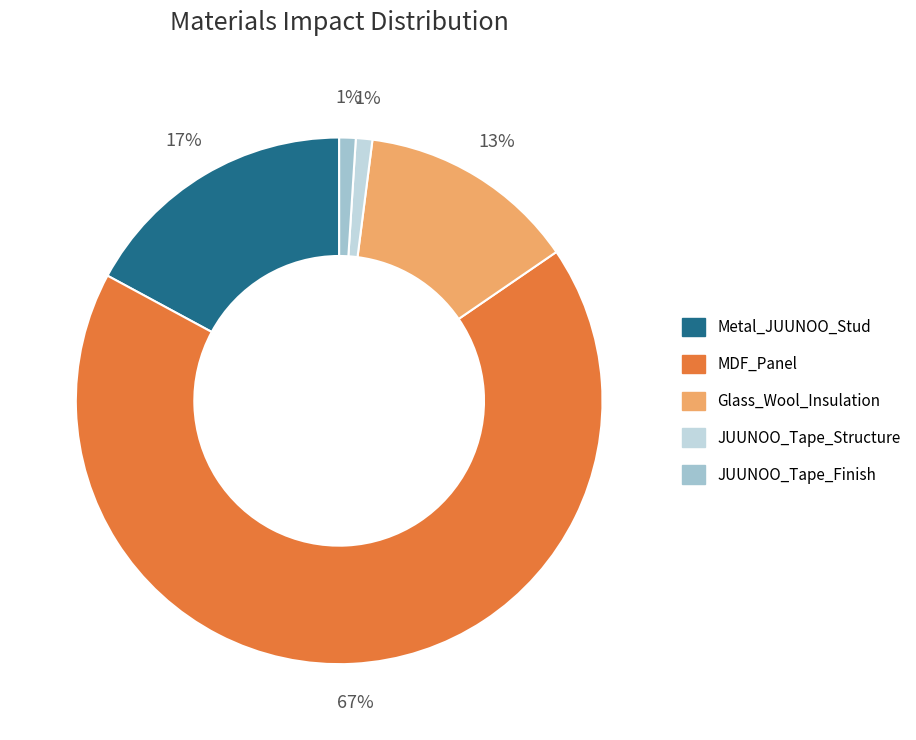

To the nearest percent, what is the combined percentage of Metal_JUUNOO_Stud and MDF_Panel?

85%